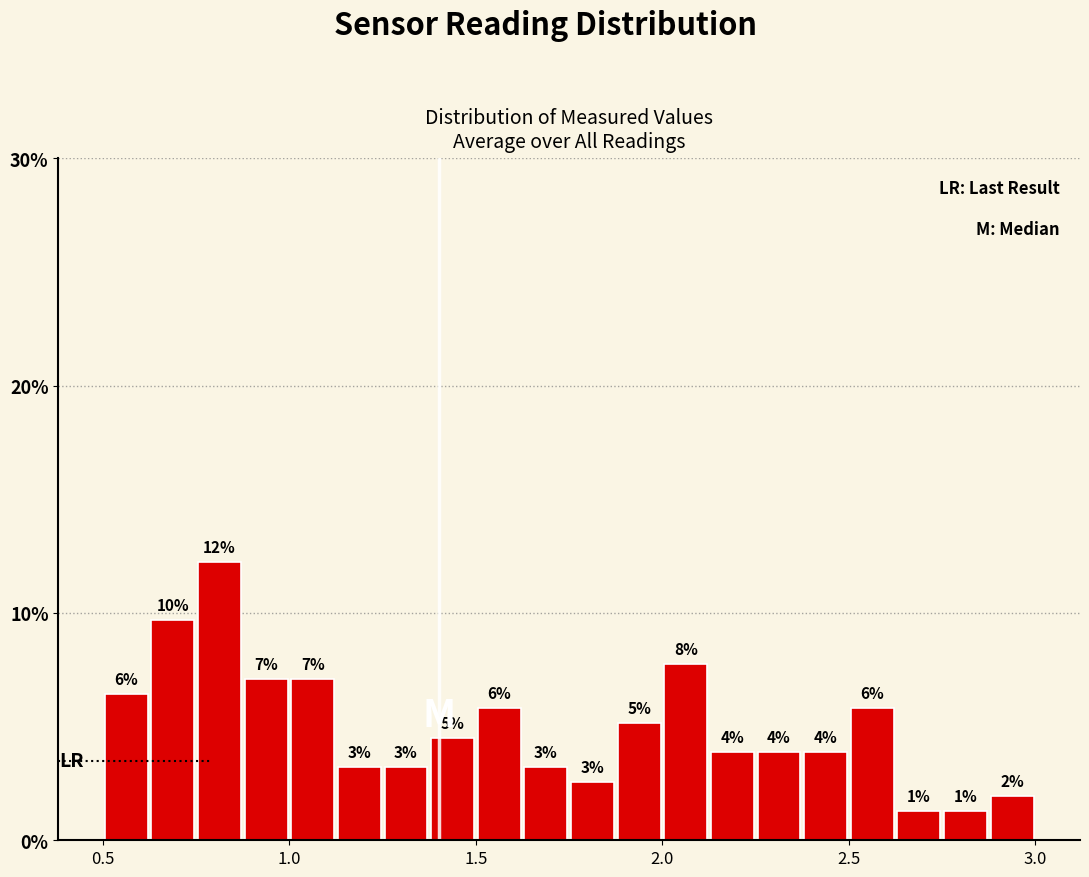

Around what value on the x-axis is the tallest bar? Give the approximate position of its centre, as read against the axis.

0.80